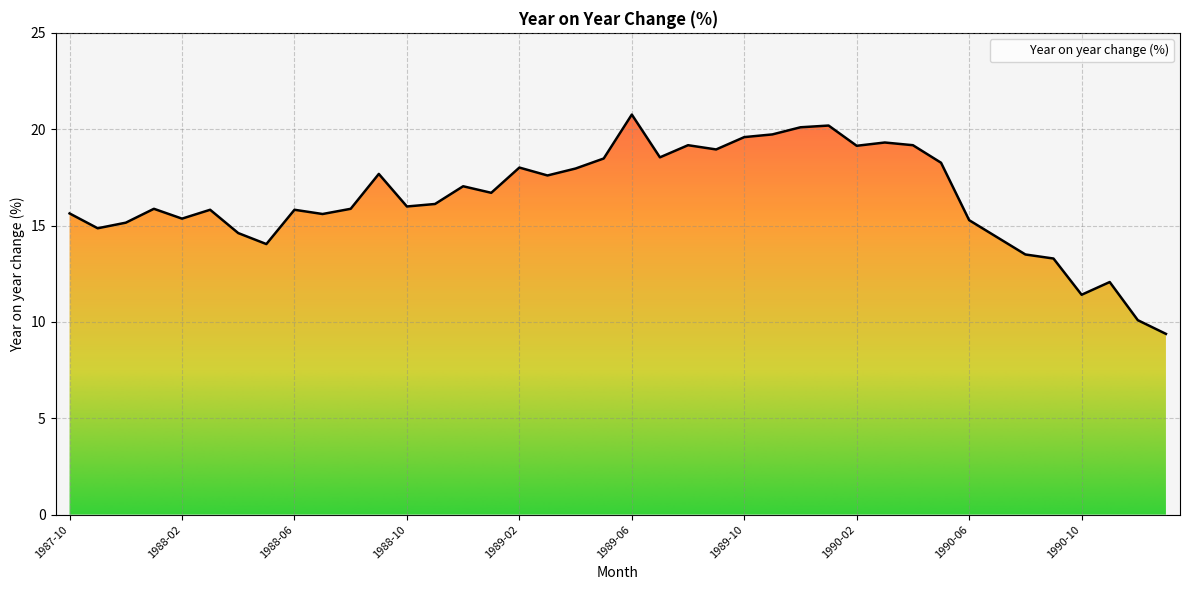

Does the chart have visible grid lines?

Yes